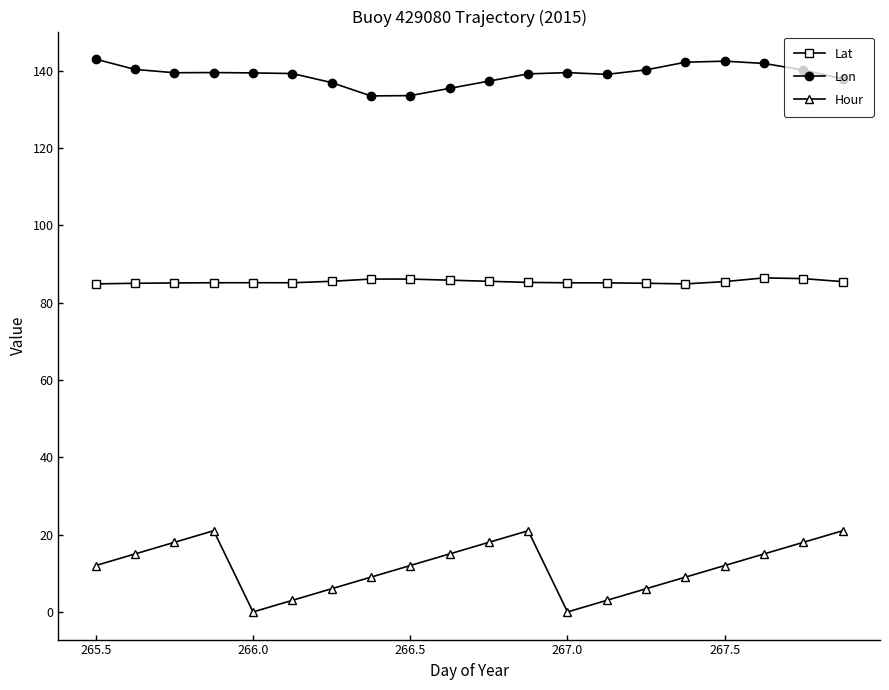

What is the sum of all Lat values?

1707.8